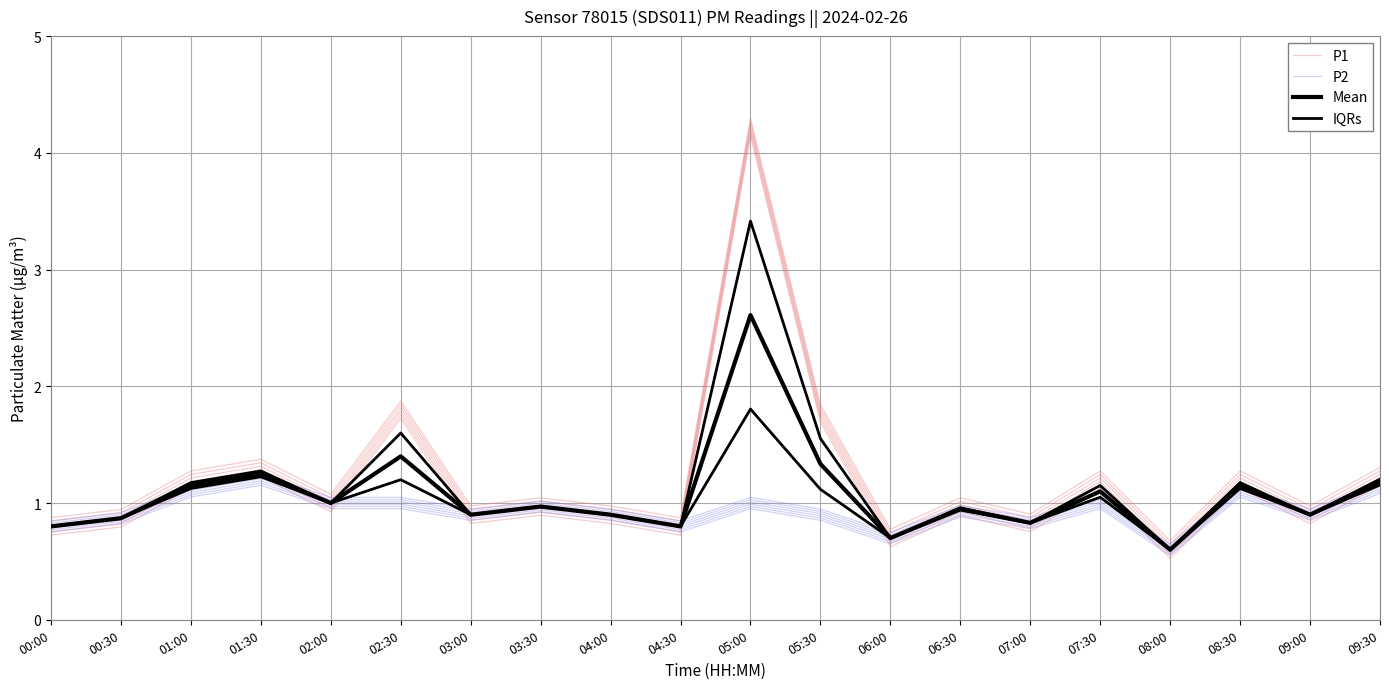

True or false: Mean has a value of 1.7 at 02:00.

False